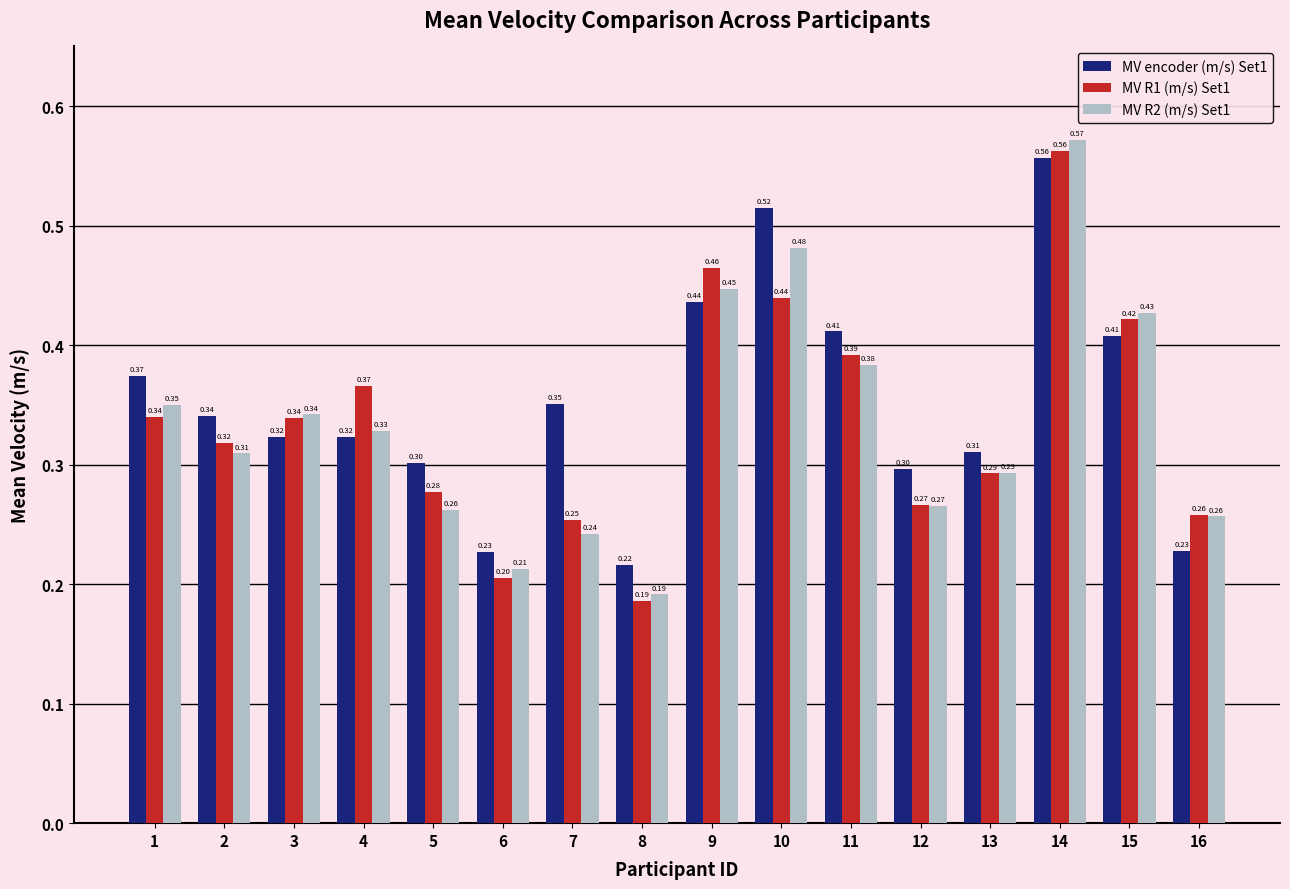

At how many categories does at least one series exceed 0?

16